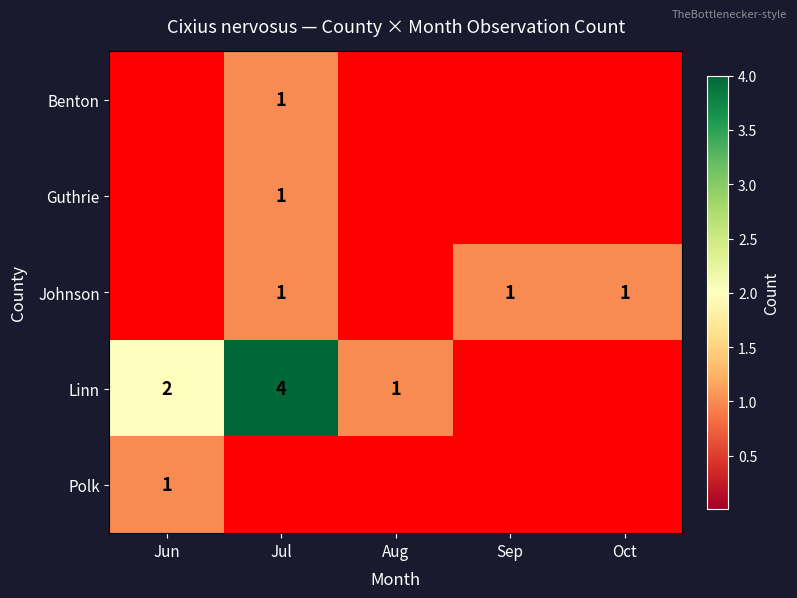

At which category is the sum across all series the highest?

Jul